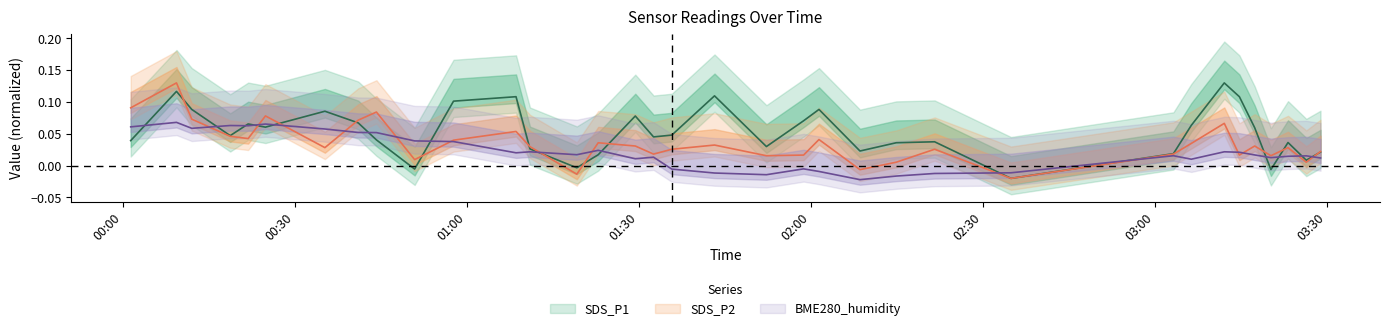

What is the difference between the maximum and minimum values in the BME280_humidity series?

0.1